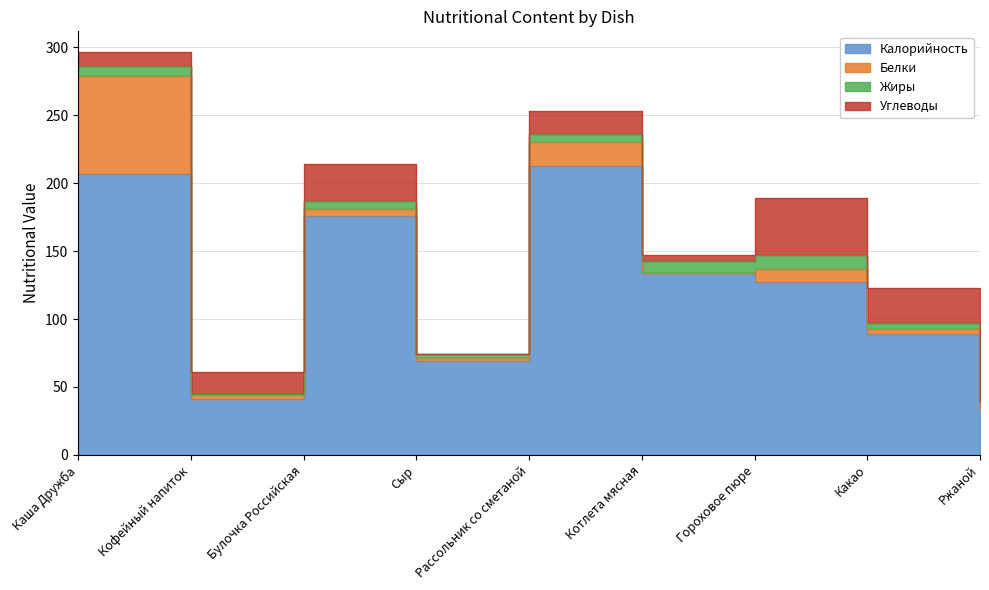

Where does the Калорийность series first go above 127?

Каша Дружба